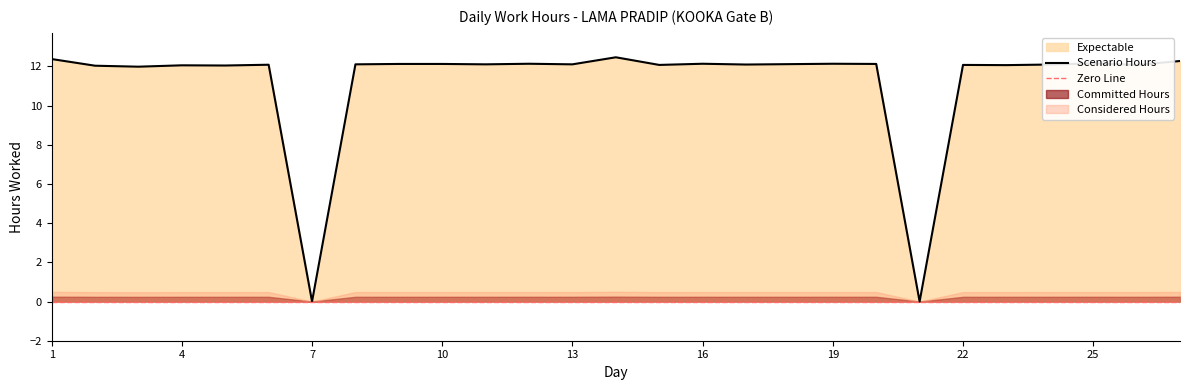

At which label is the value closest to 6?

3